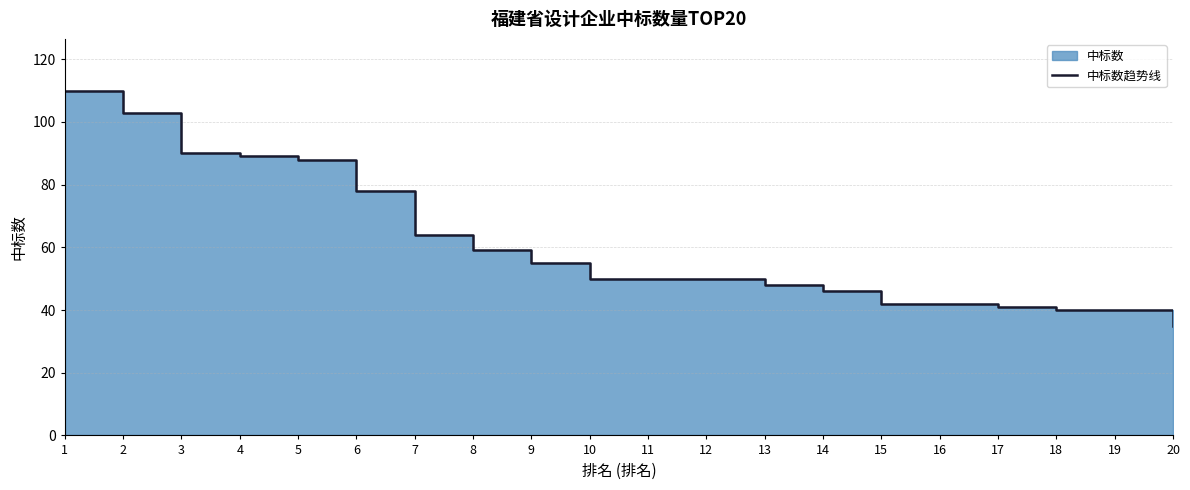

True or false: the data shows 61 at 16.

False